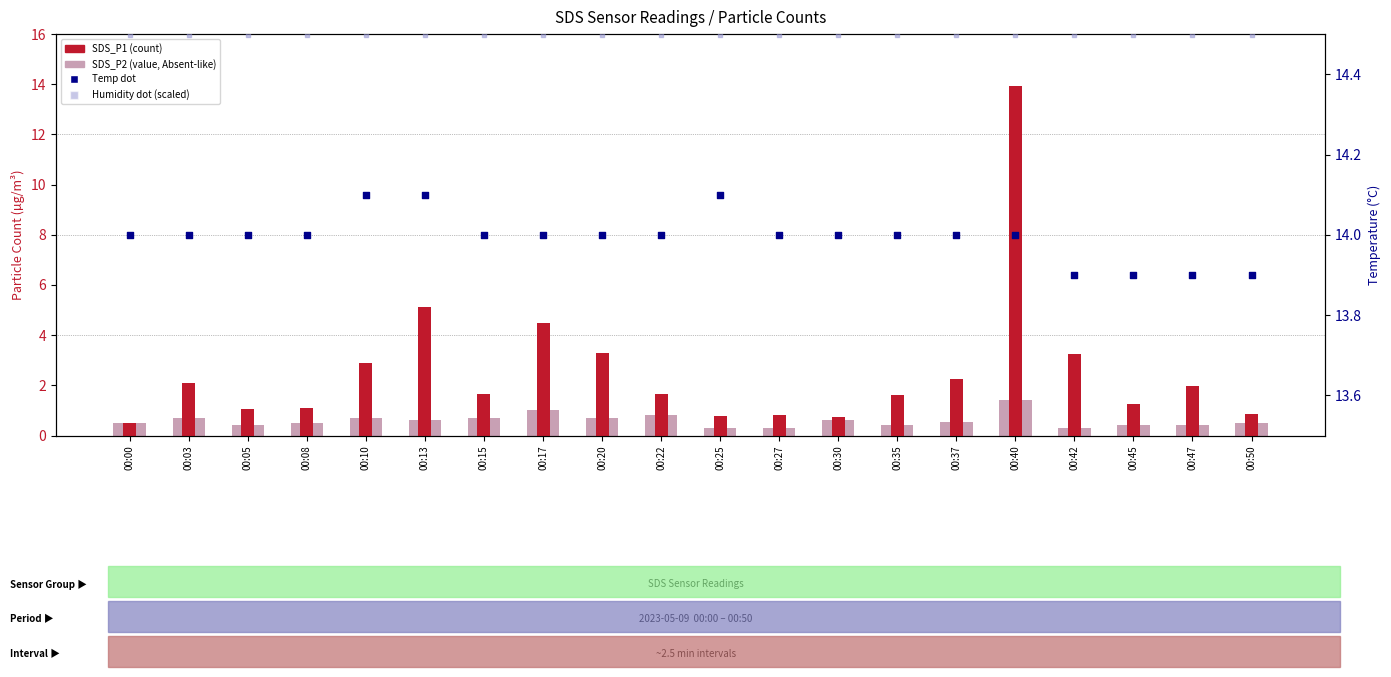

Which series has the largest total across all categories?

Humidity (scaled)